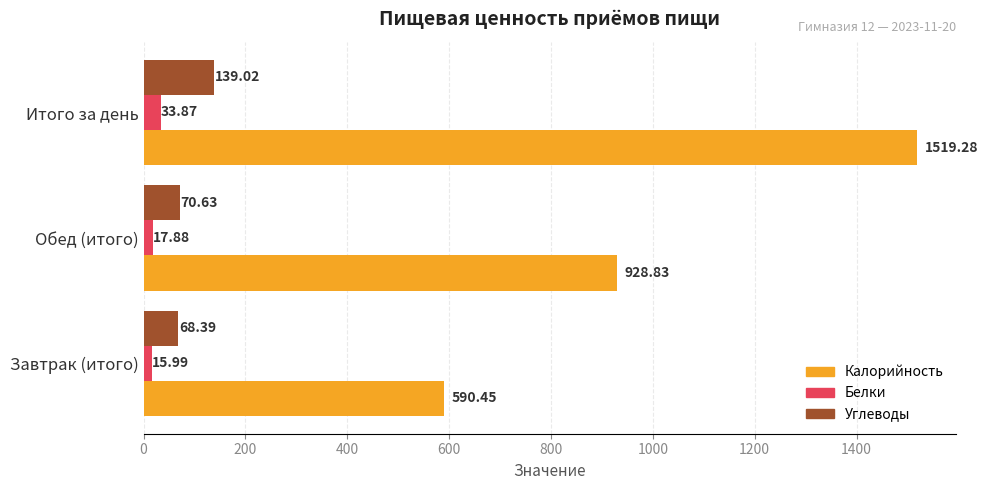

Where is Углеводы nearest to the value 103?

Обед (итого)